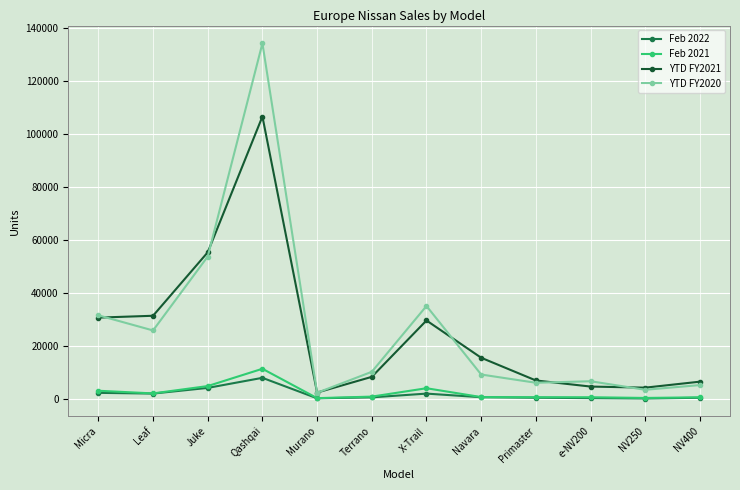

True or false: Feb 2021 and YTD FY2021 intersect in this chart.

False